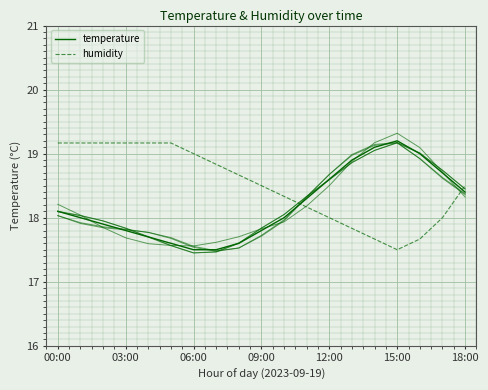

True or false: temperature has a value of 17.8 at 09:00.

True